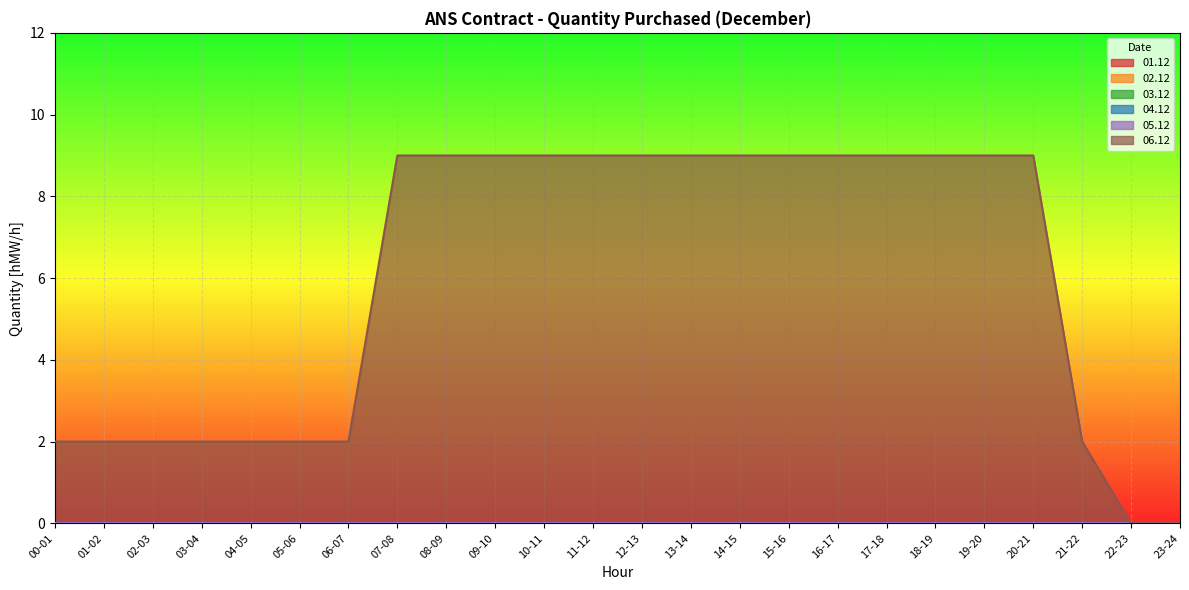

At which label does 05.12 reach its peak?

00-01